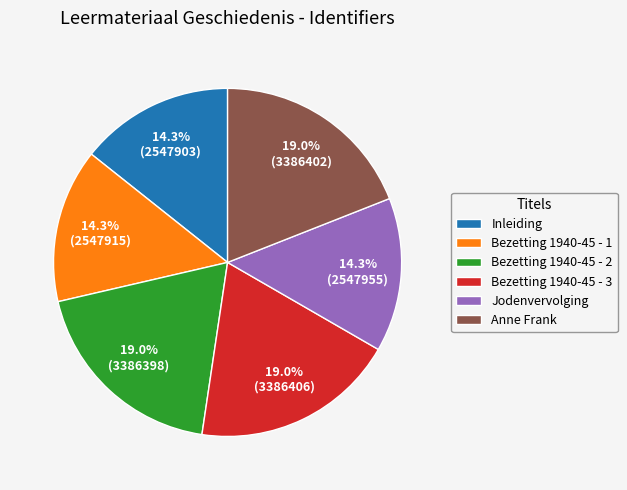

Is there a majority slice in this chart?

No